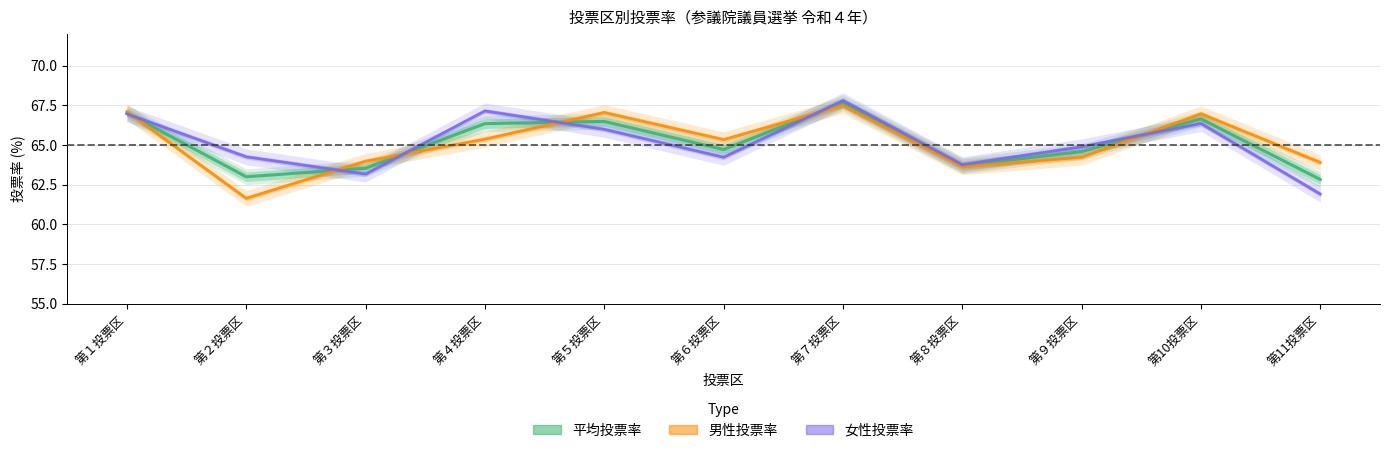

Between 第９投票区 and 第10投票区, which series saw the biggest shift?

男性投票率